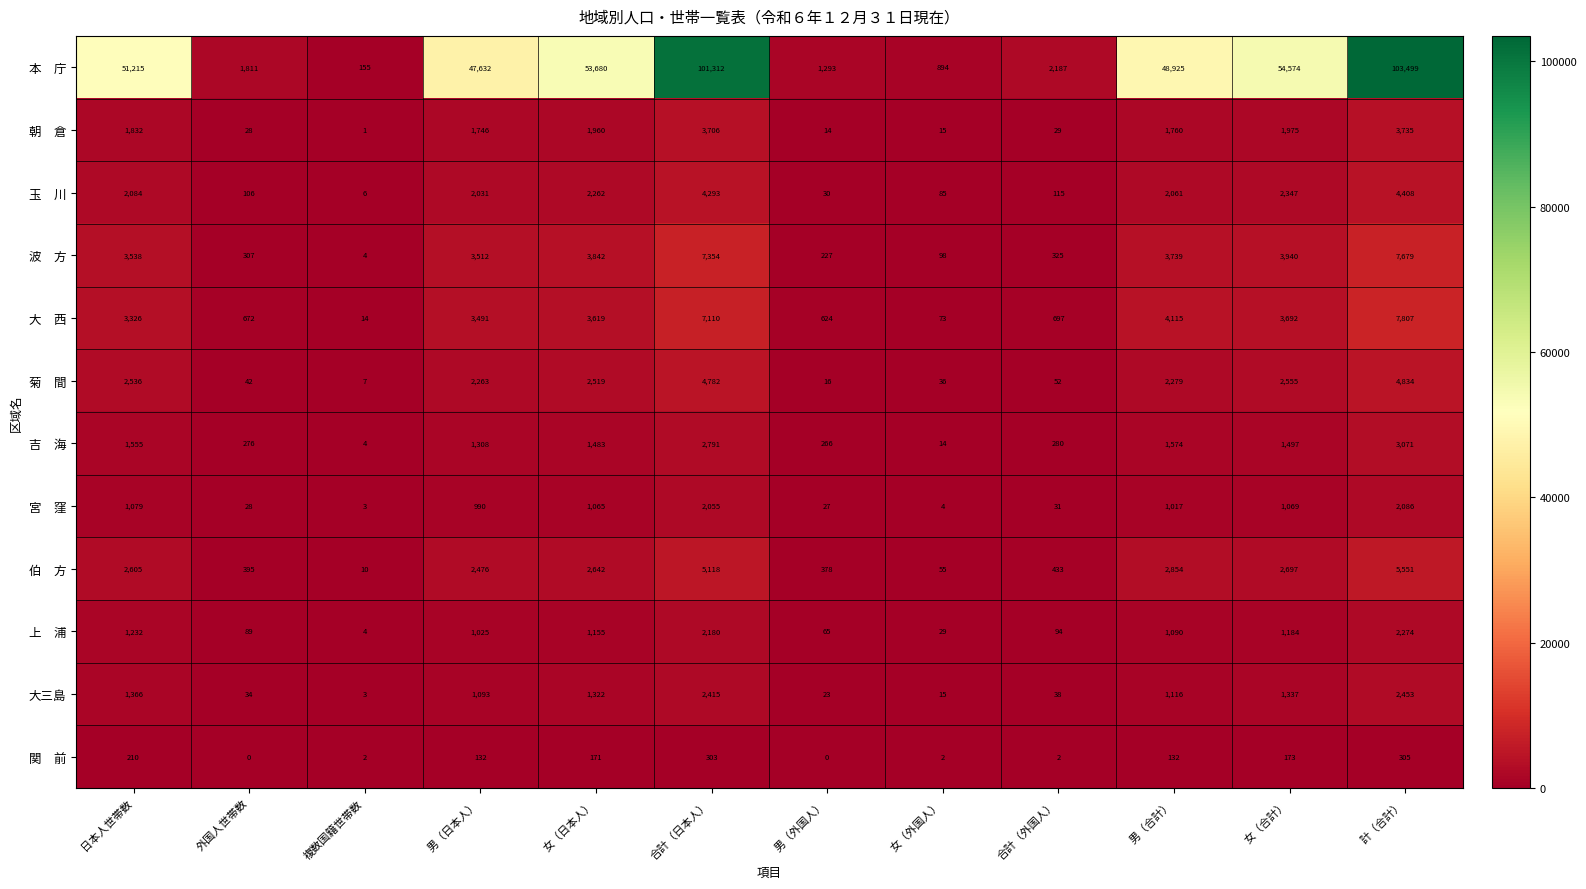

What is the greatest value displayed?

103499